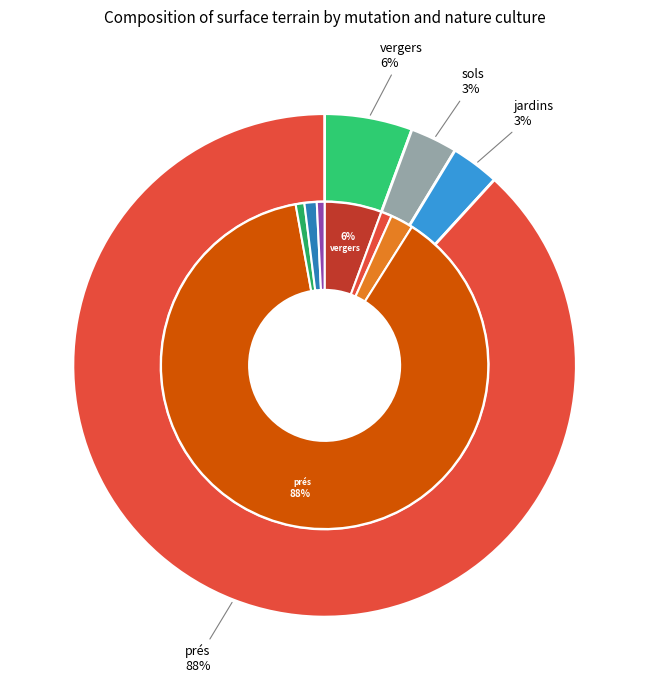

Combined, do 2021-108933 (jardins) and 2021-107981 (prés) account for over 50%?

Yes